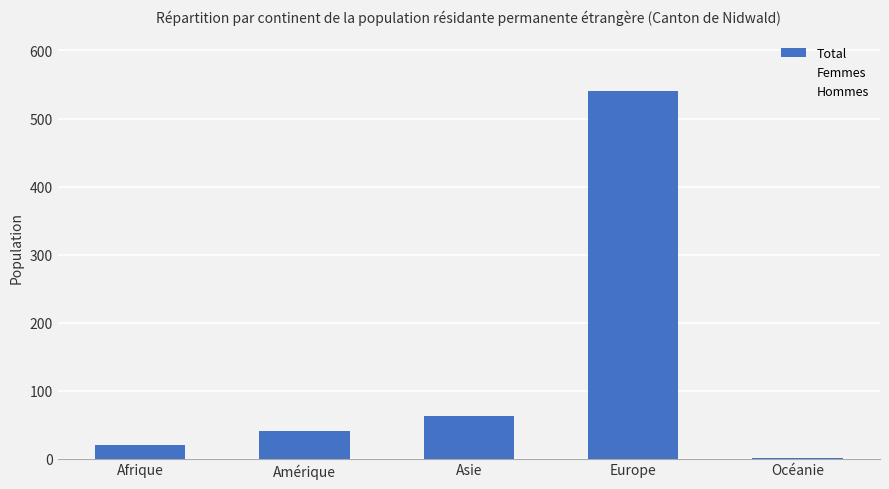

Count the number of data series in this chart.

1